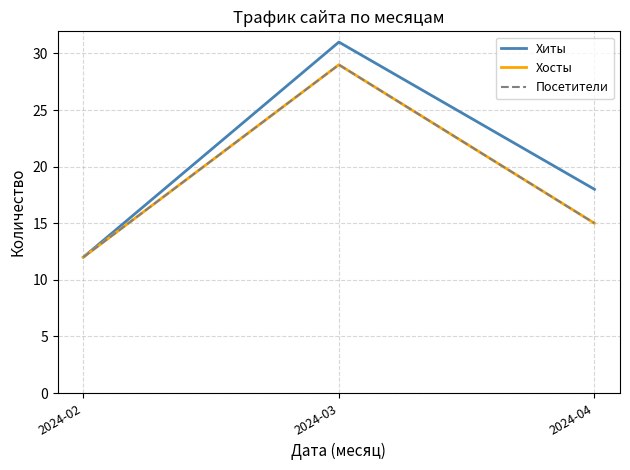

Is it true that Хосты equals 15 at 2024-04?

True